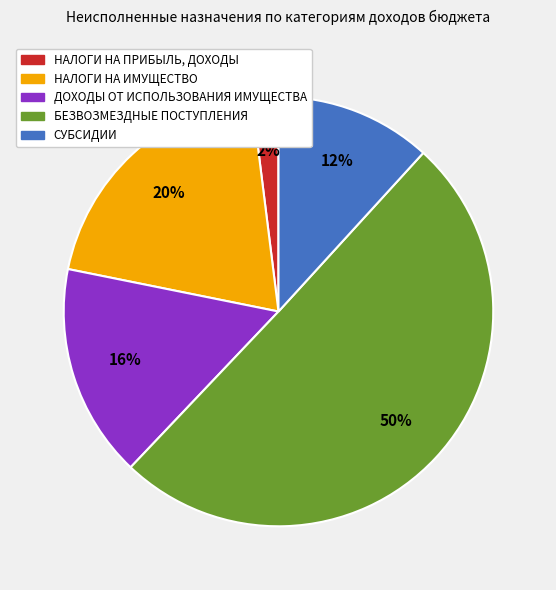

Which slice represents more than half of the pie?

БЕЗВОЗМЕЗДНЫЕ ПОСТУПЛЕНИЯ